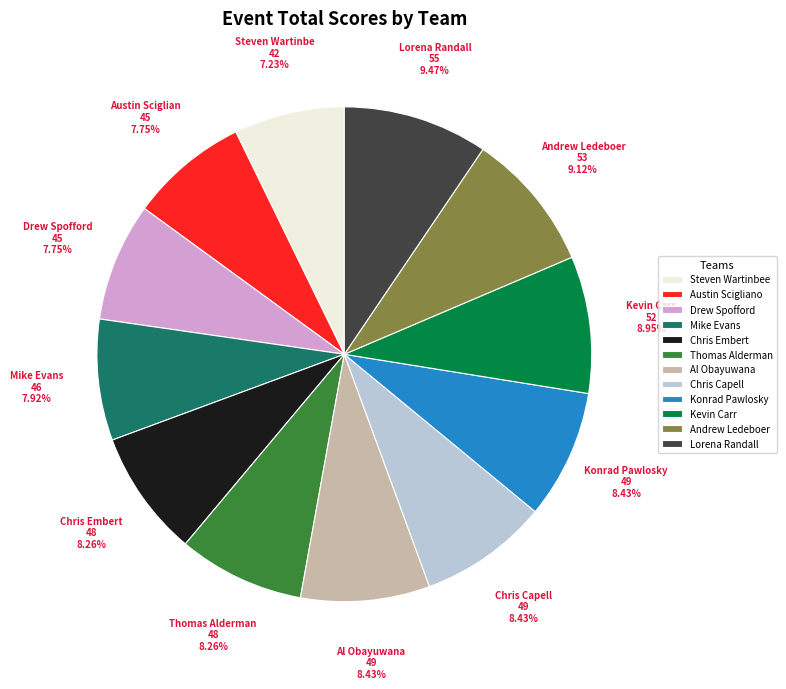

What is the smallest slice in the pie chart?

Steven Wartinbee